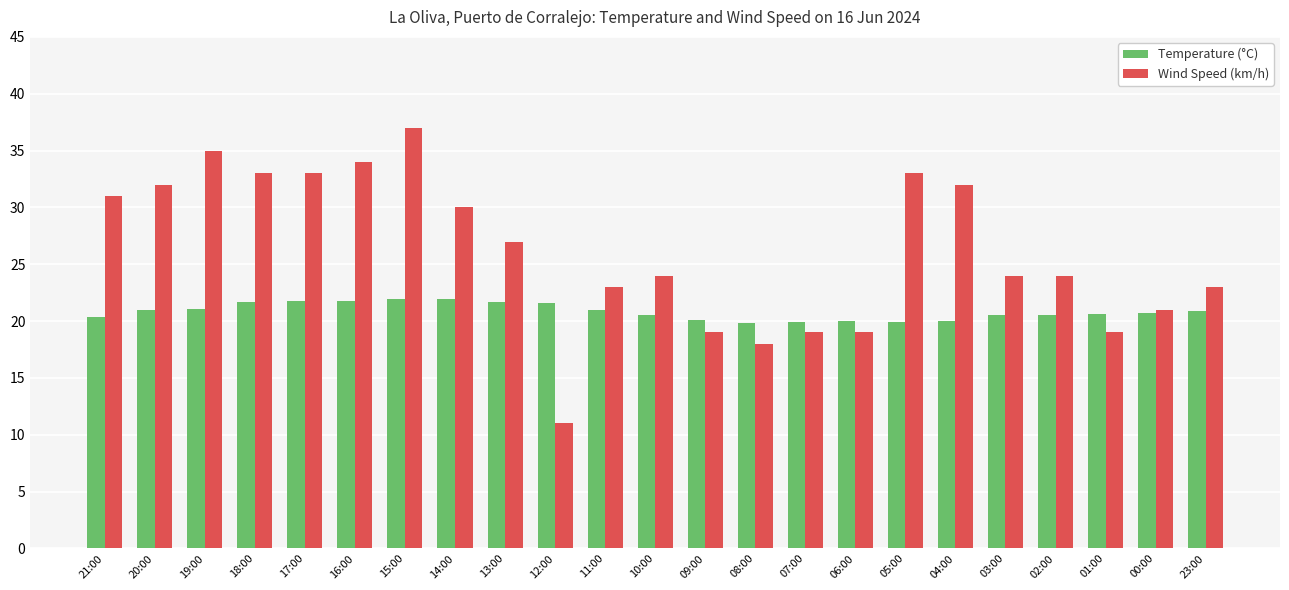

Is it true that Temperature (°C) equals 20.5 at 02:00?

True